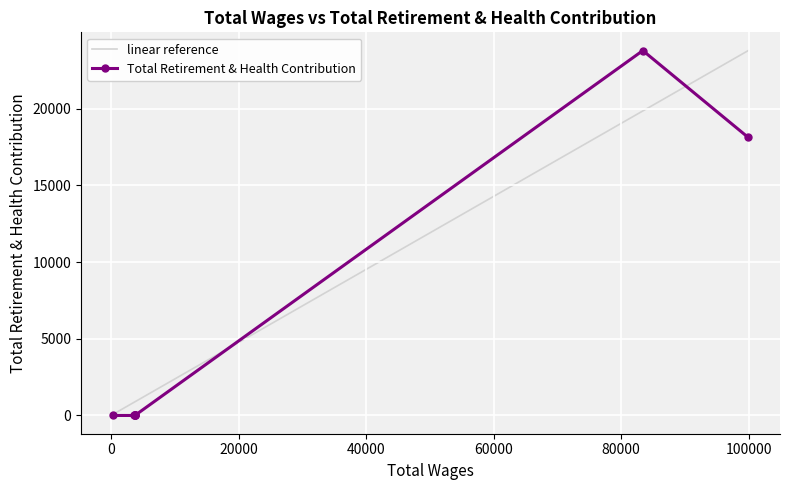

Which series has the largest total across all categories?

linear reference